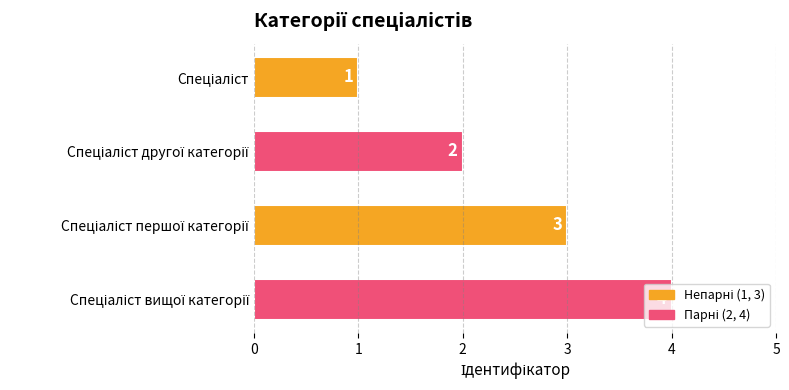

What is the maximum value shown in the chart?

4